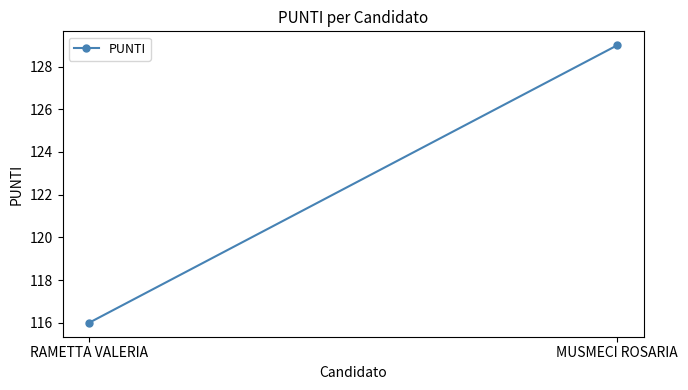

What is the value of the 2nd point from the left?

129